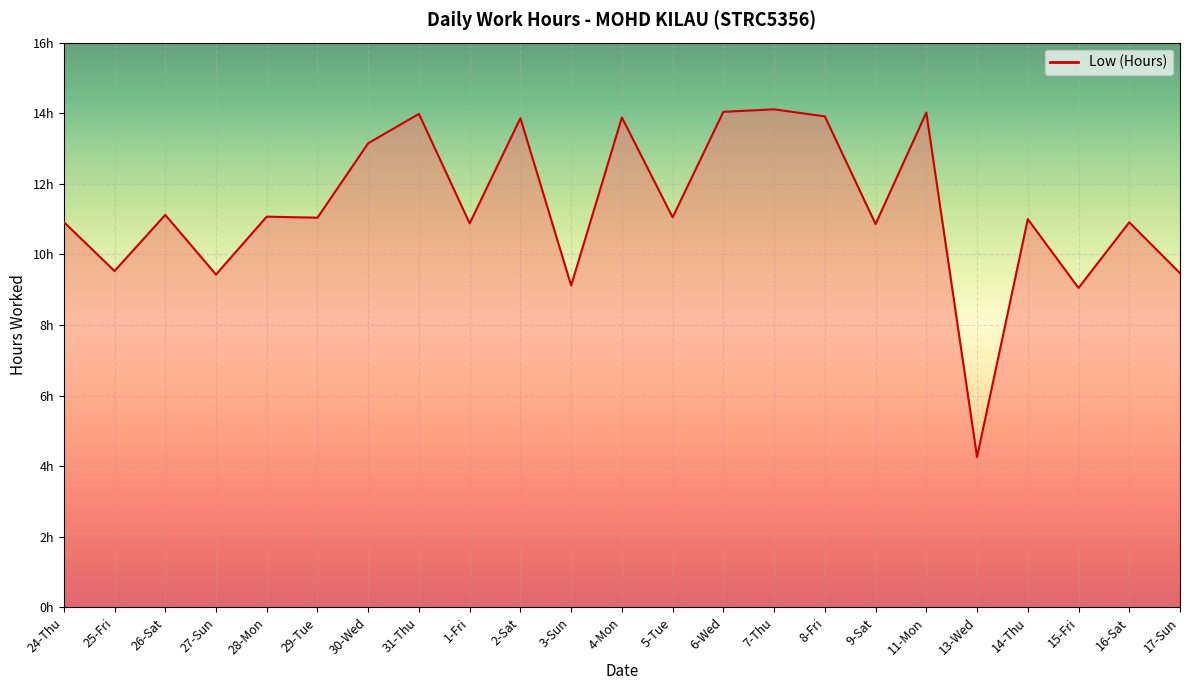

How many points are lower than both their immediate neighbors (excluding endpoints)?

9